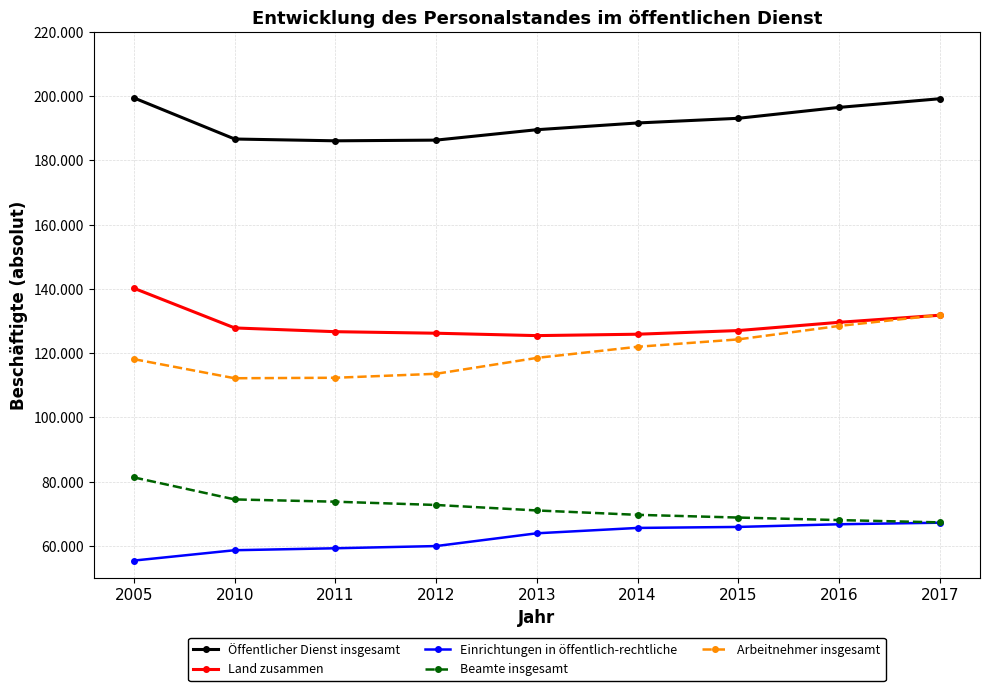

What is the value of the Öffentlicher Dienst insgesamt point at the 4th from the left?

186315